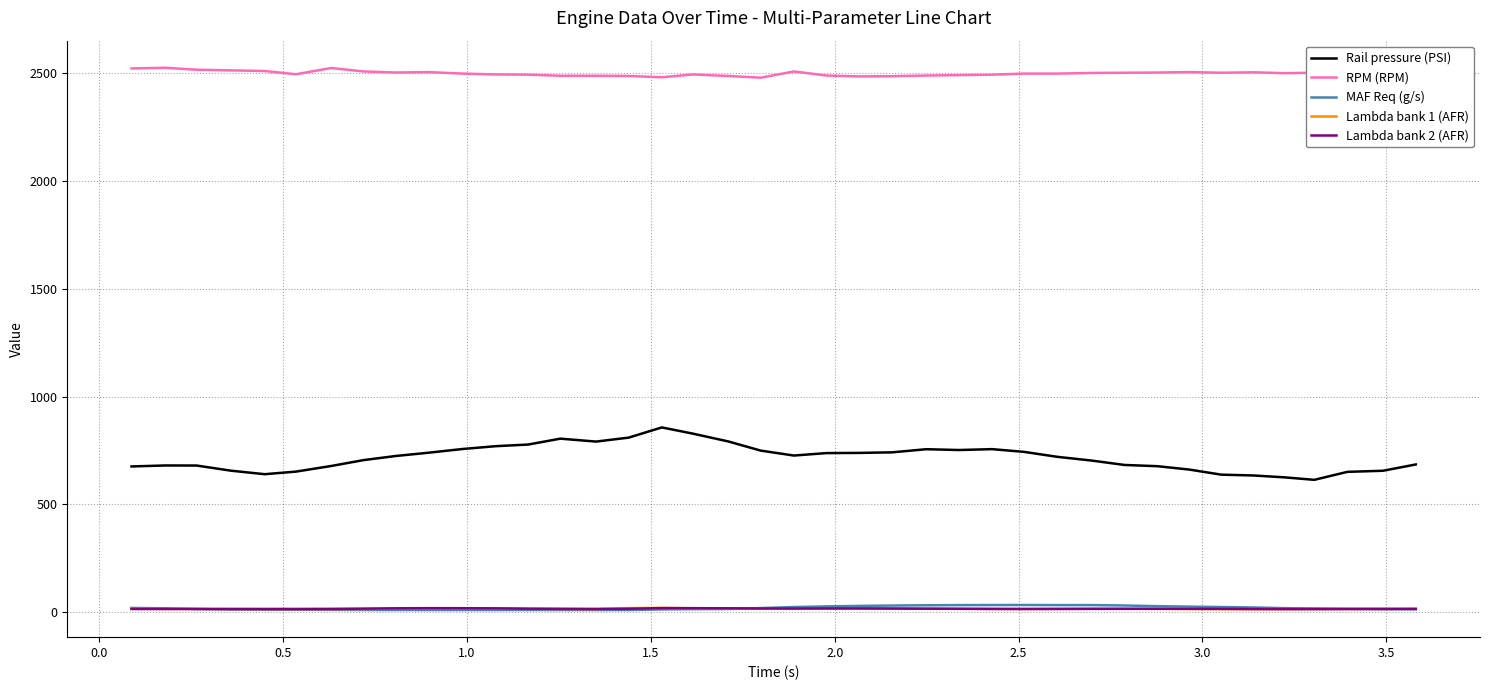

What is the difference between the second highest and minimum values in the Rail pressure (PSI) series?

214.6